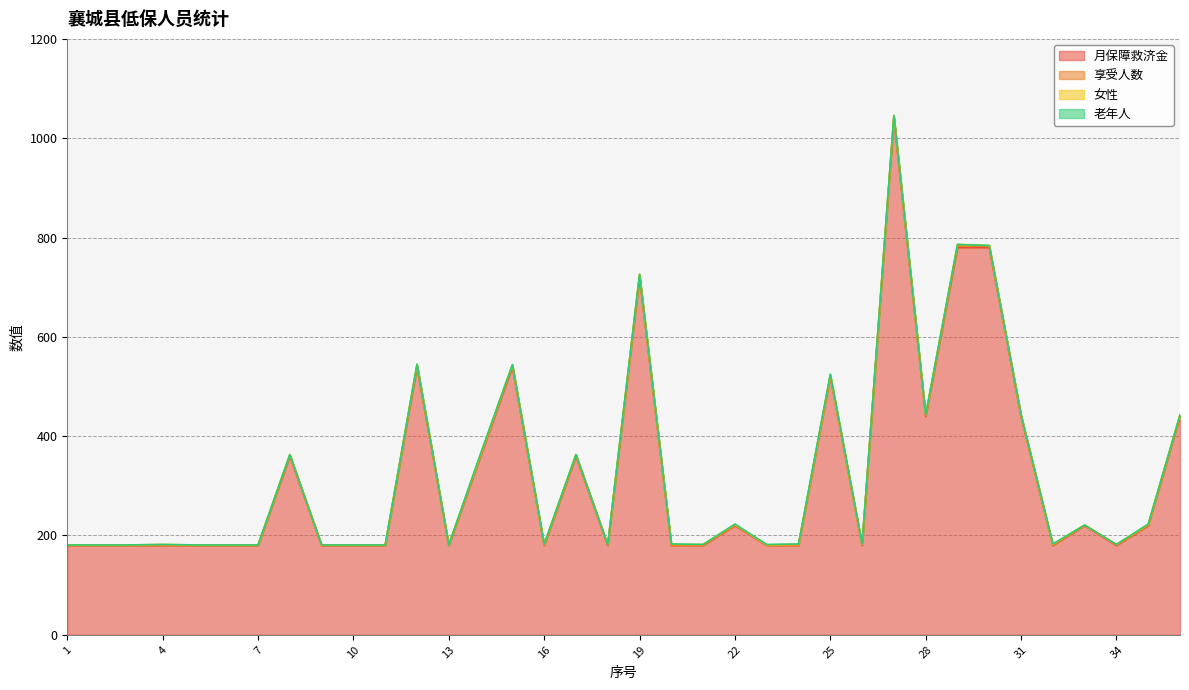

True or false: 女性 and 月保障救济金 cross at least once.

False